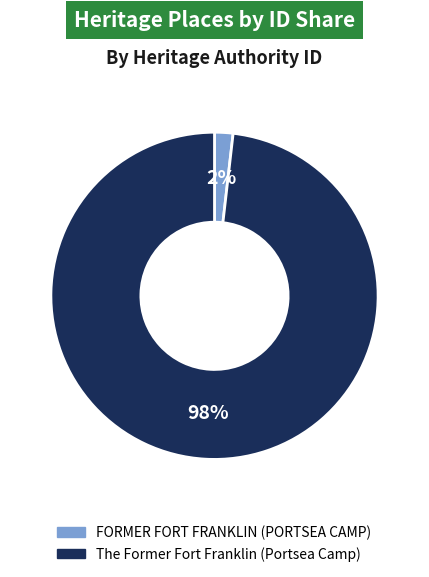

Which slice is the largest?

The Former Fort Franklin (Portsea Camp)